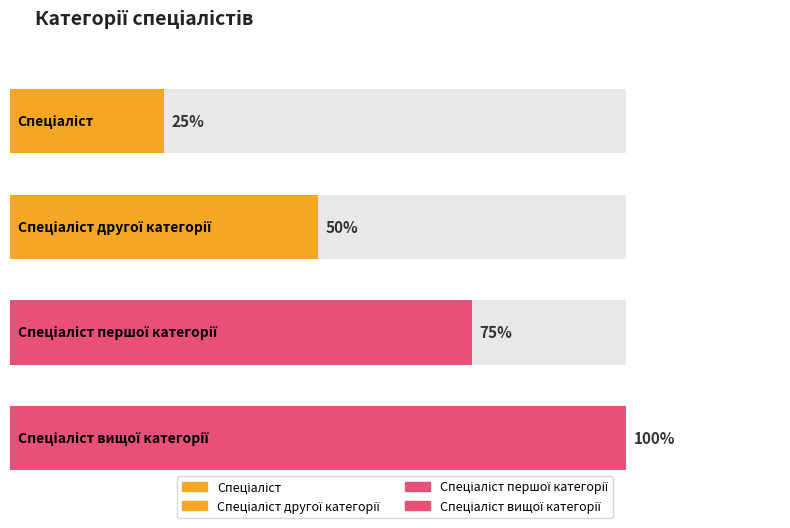

What is the ratio of the value at Спеціаліст вищої категорії to the value at Спеціаліст другої категорії?

2.0